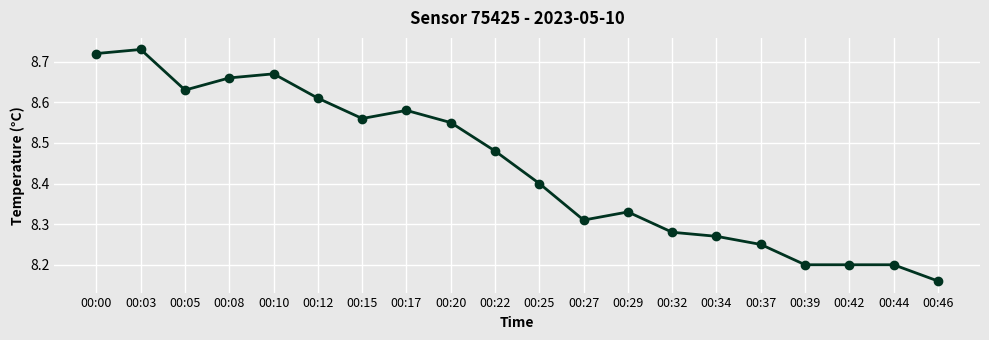

Which label corresponds to the smallest value in the chart?

00:46